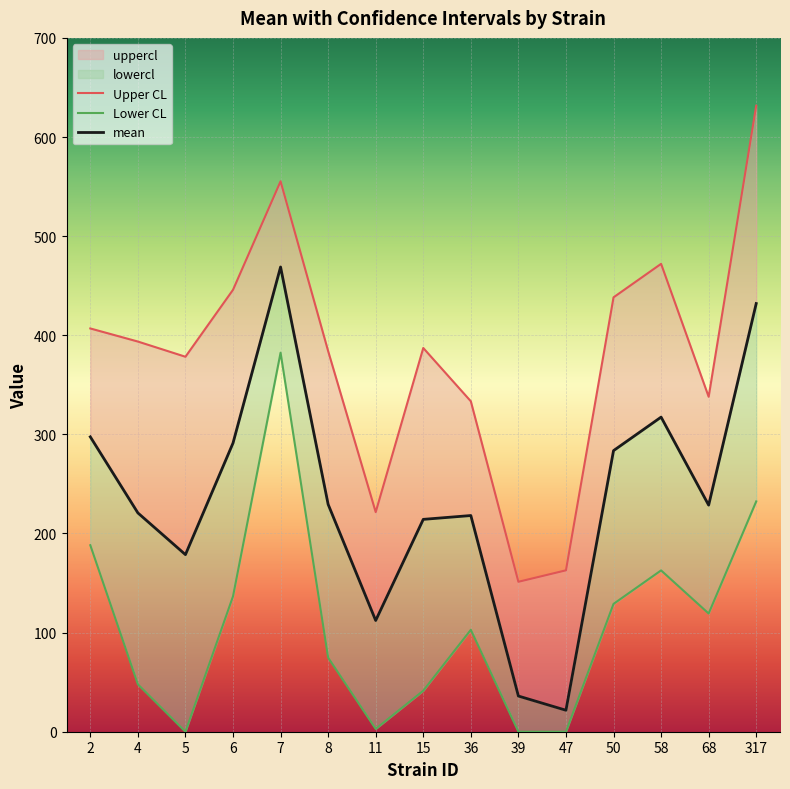

At which category is the sum across all series the highest?

7